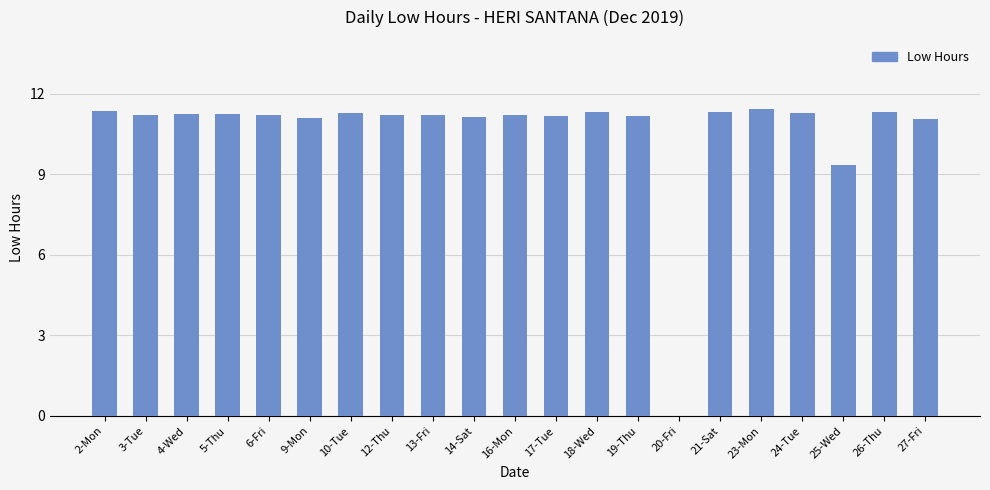

The value at 5-Thu is 11.2. True or false?

True